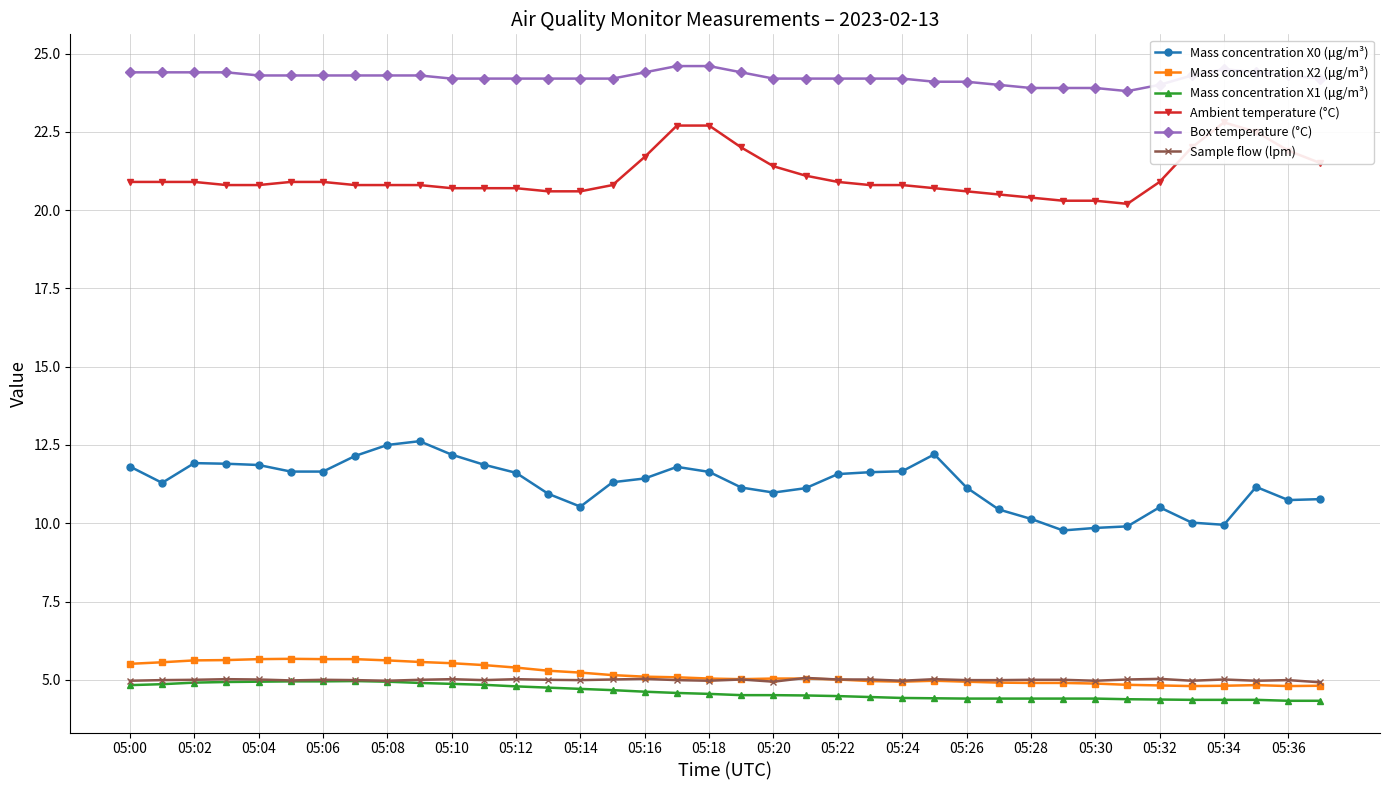

What is the total value across all series at 33?

70.5